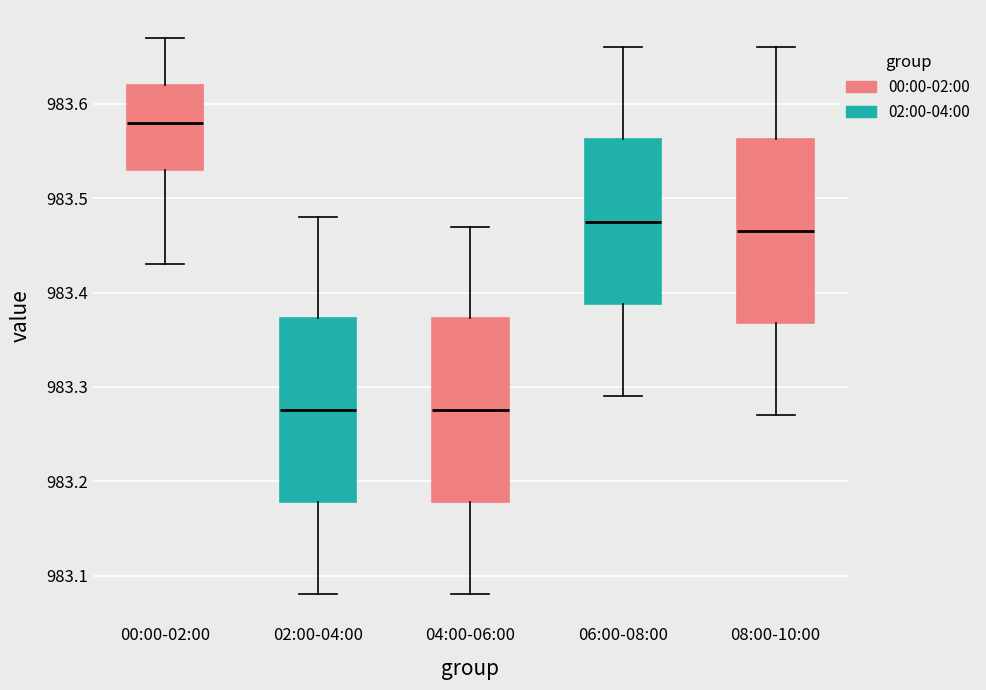

Reading left to right, read every box against the y-axis: the position of its median line, the range the box covers, and the ends of its whiskers. The values are not printed on the chart, so give them approximately, as read against the axis.

00:00-02:00: median 983.58, box 983.53 to 983.62, whiskers 983.43 to 983.67
02:00-04:00: median 983.28, box 983.18 to 983.37, whiskers 983.08 to 983.48
04:00-06:00: median 983.28, box 983.18 to 983.37, whiskers 983.08 to 983.47
06:00-08:00: median 983.48, box 983.39 to 983.56, whiskers 983.29 to 983.66
08:00-10:00: median 983.47, box 983.37 to 983.56, whiskers 983.27 to 983.66